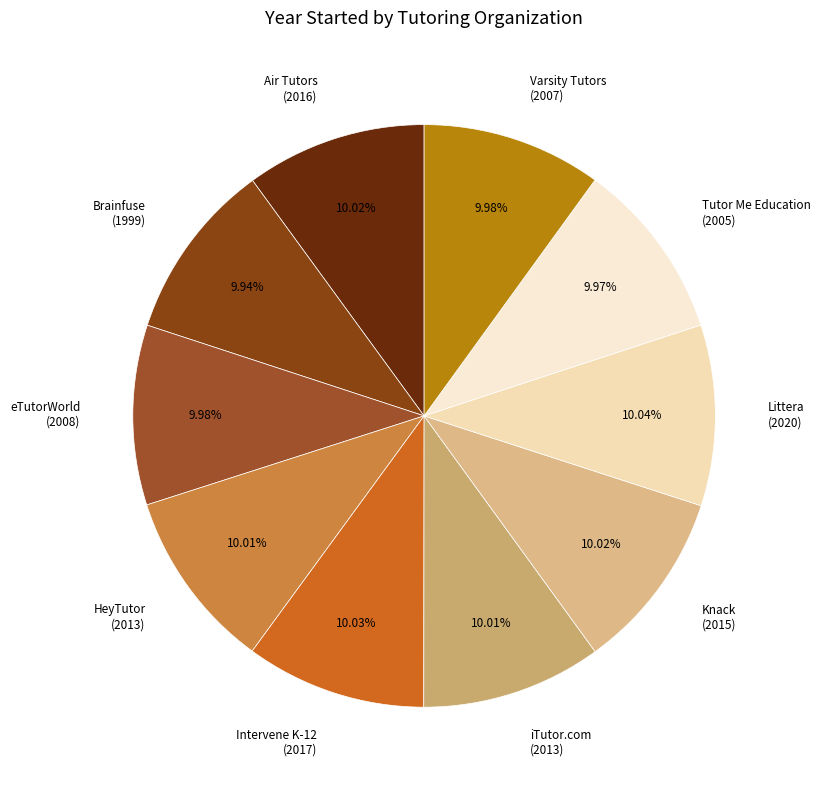

Approximately how many times larger is the value at Tutor Me Education compared to Brainfuse?

1.0